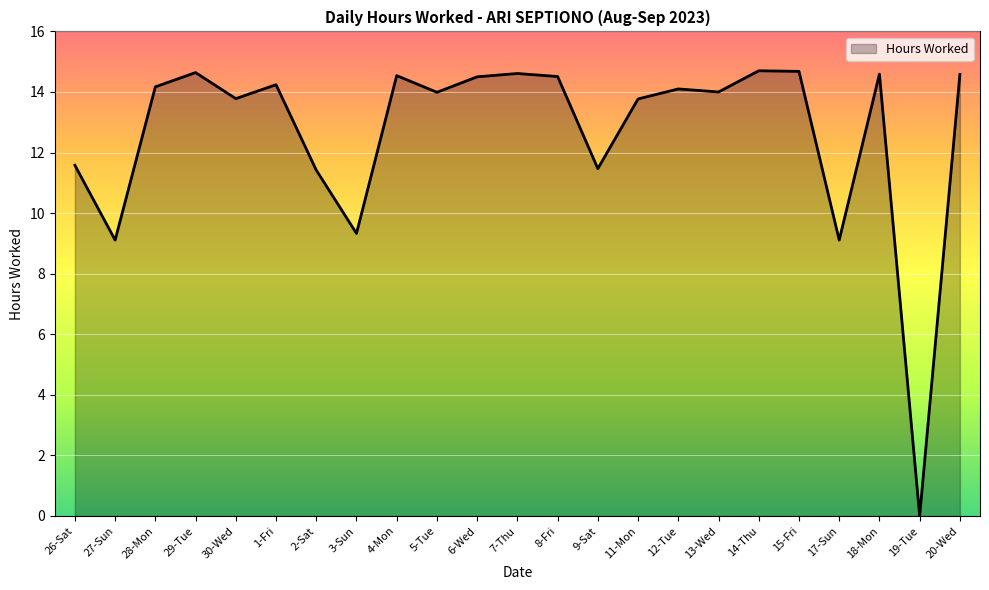

How many lines are shown in the chart?

1